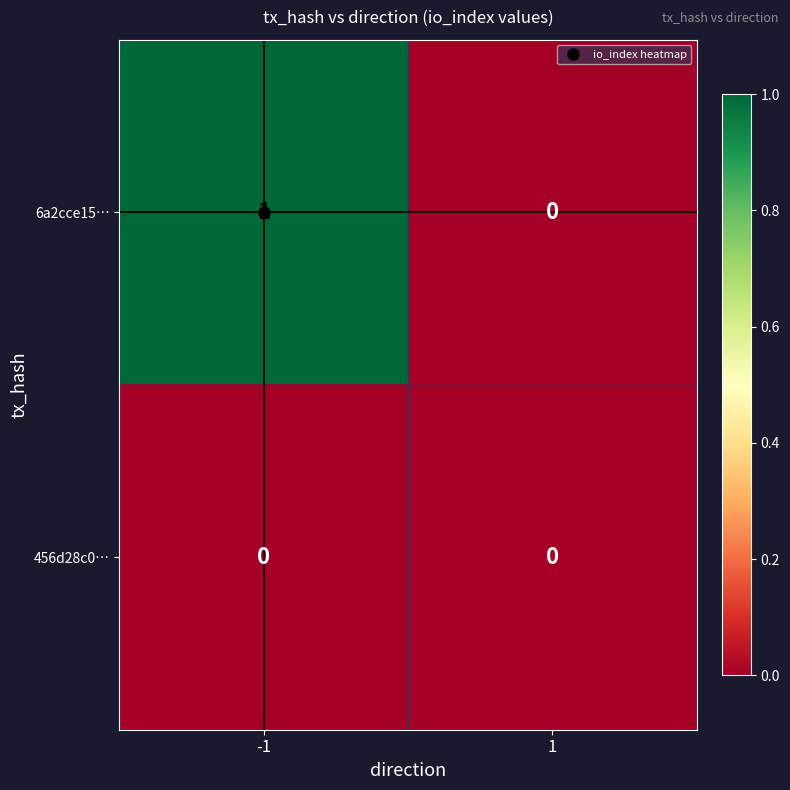

Which series changed the most between -1 and 1?

6a2cce15…